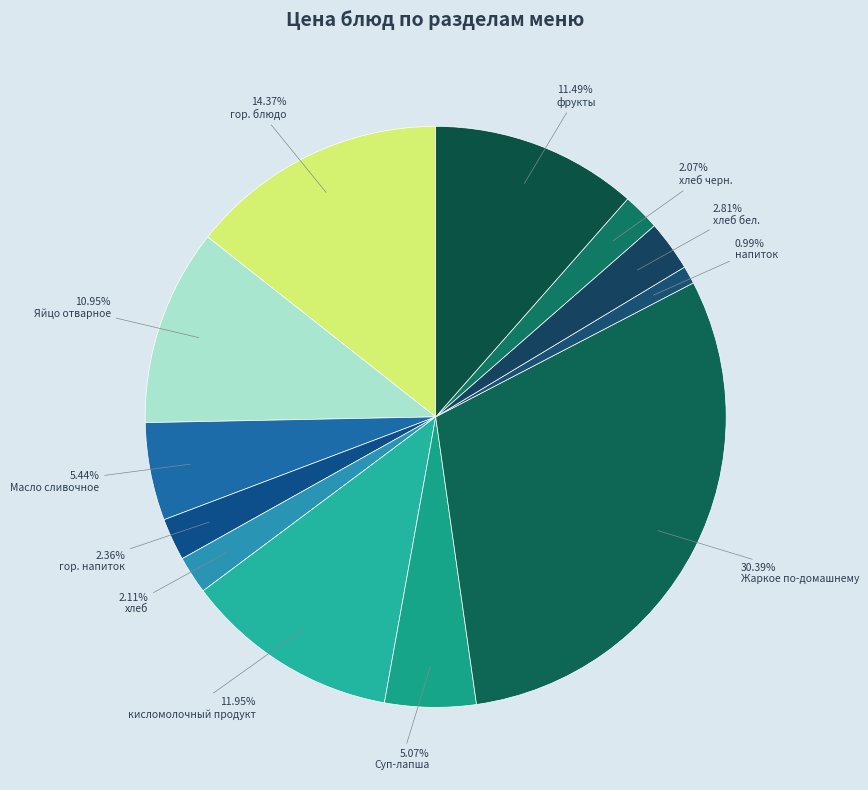

To the nearest percent, what portion does хлеб бел. represent?

3%